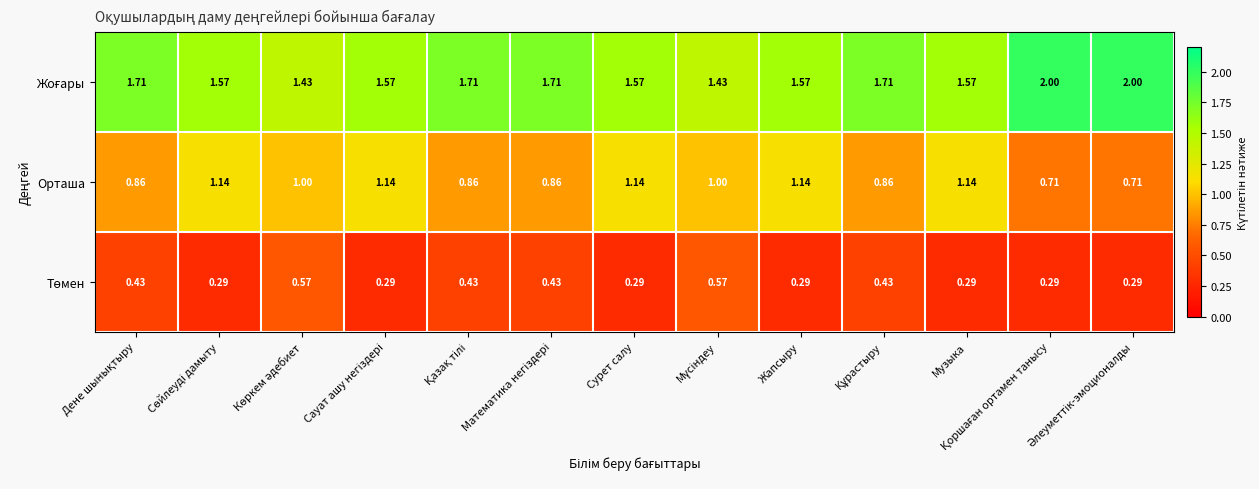

Which has a higher value, Әлеуметтік-эмоционалды or Мүсіндеу?

Әлеуметтік-эмоционалды